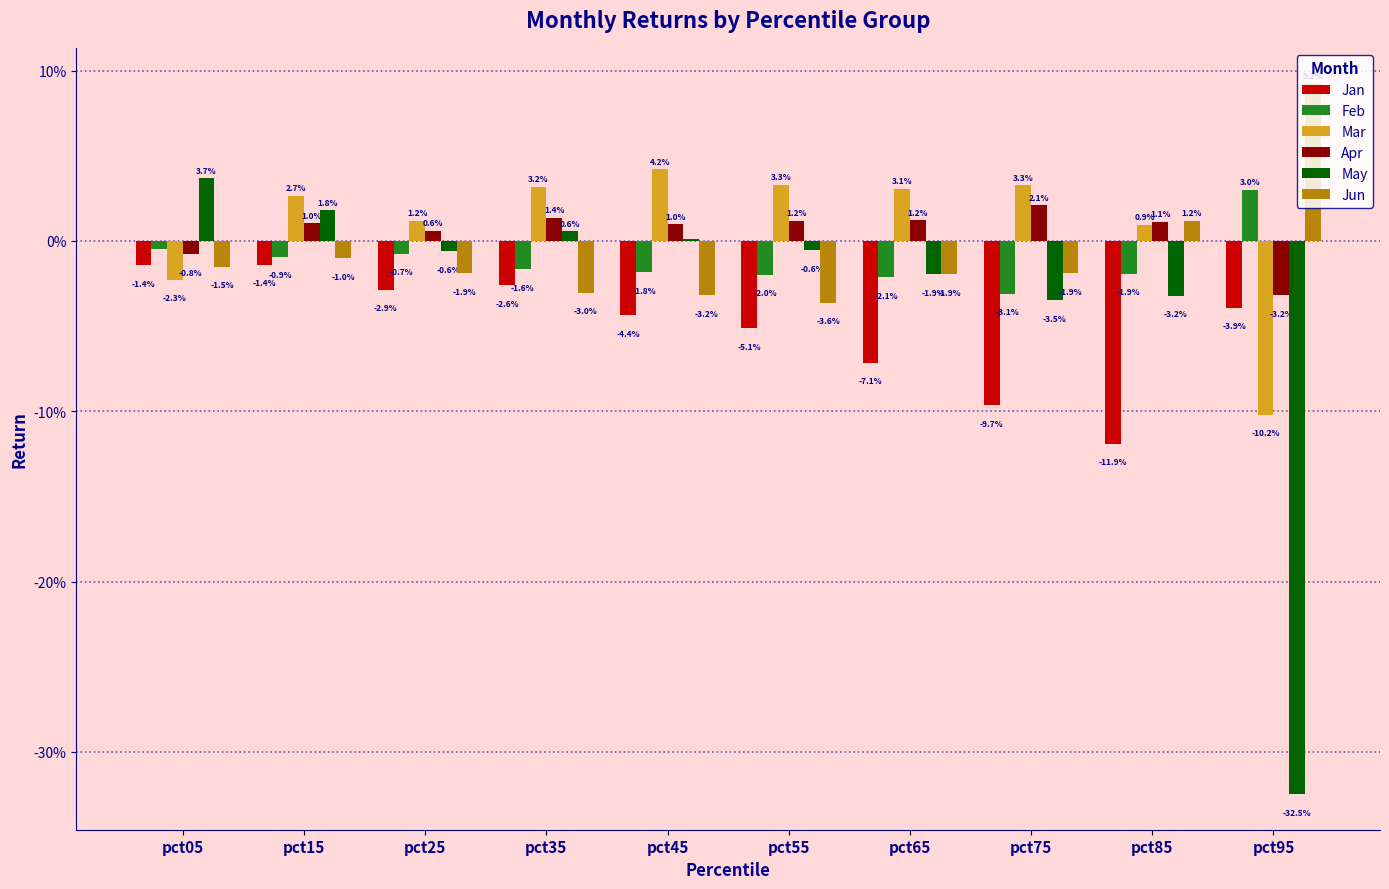

List the labels in order of Jun value, largest first.

pct95, pct85, pct15, pct05, pct75, pct25, pct65, pct35, pct45, pct55